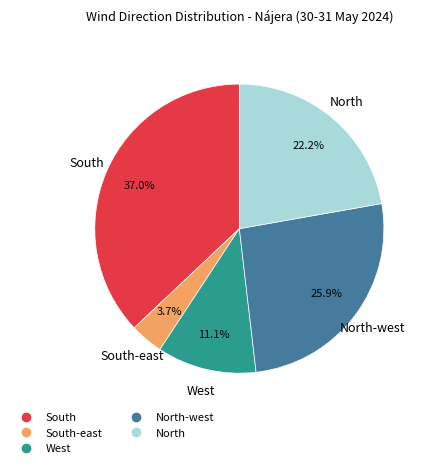

Does any single category account for the majority?

No